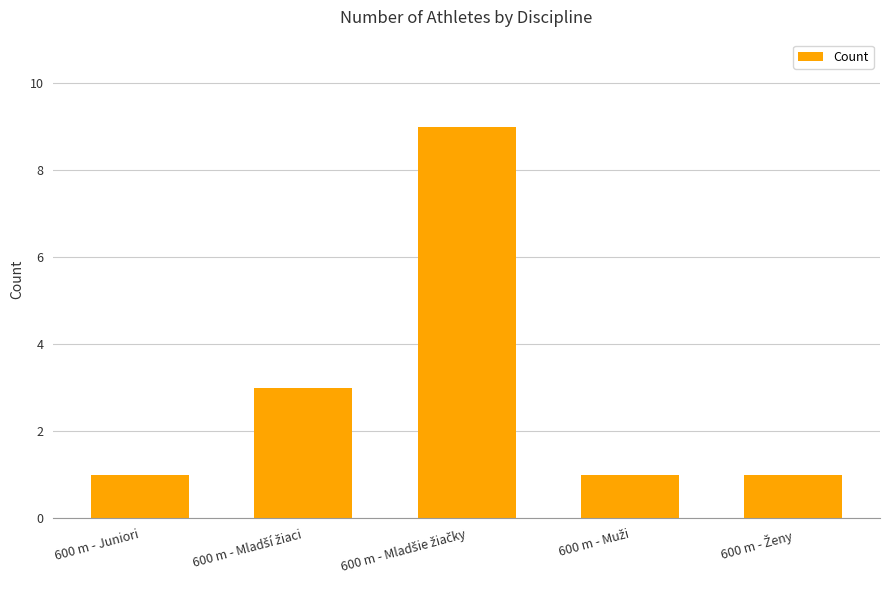

Reading left to right, transcribe all the data shown in this chart.

1	3	9	1	1